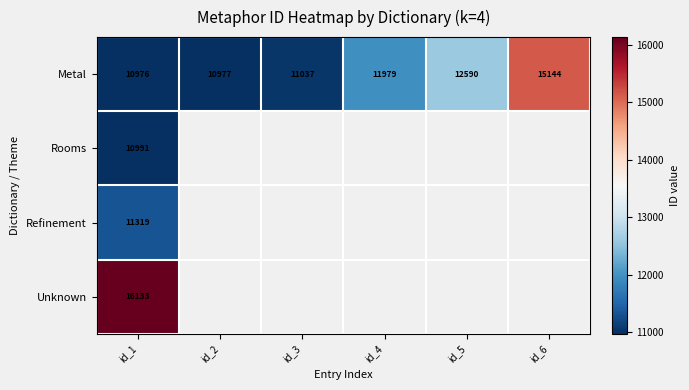

Is it true that Metal equals 20115.1 at id_5?

False